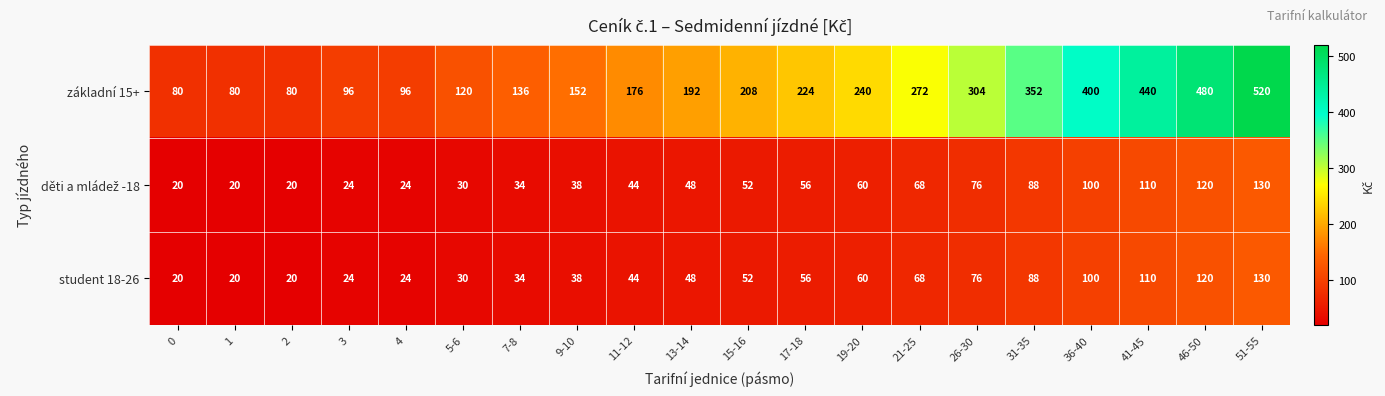

What is the sum of all student 18-26 values?

1162